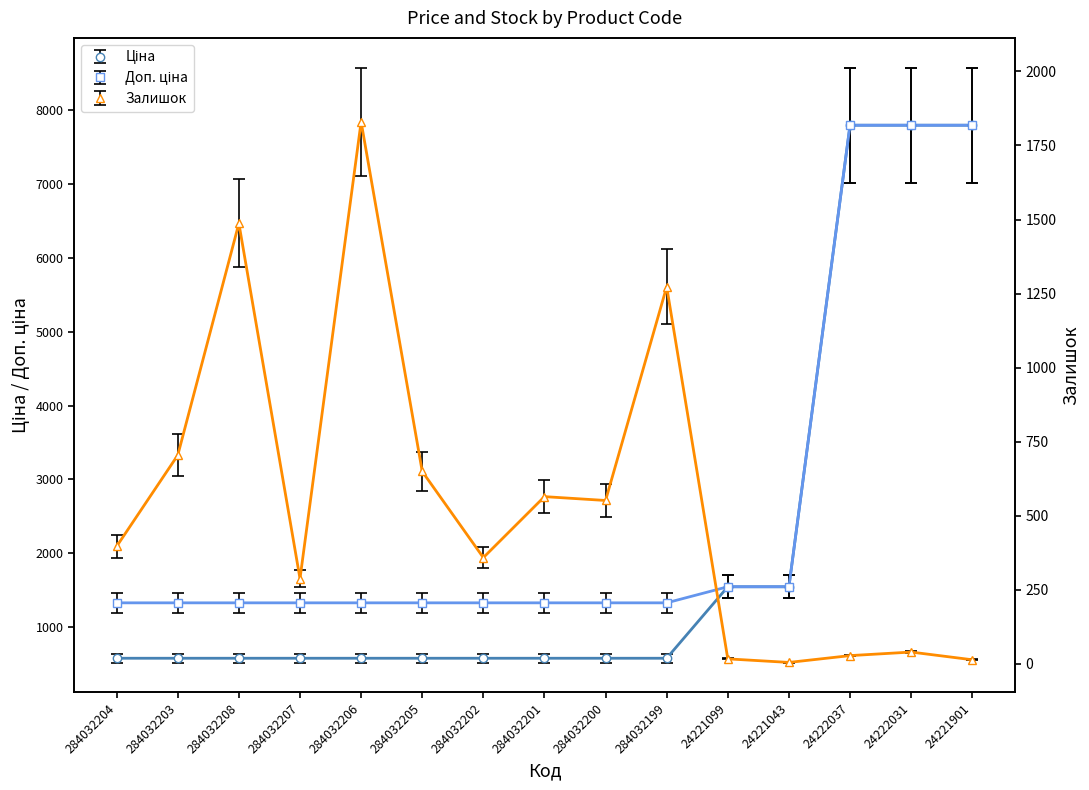

At 284032203, list the series in order from largest to smallest.

Доп. ціна, Залишок, Ціна